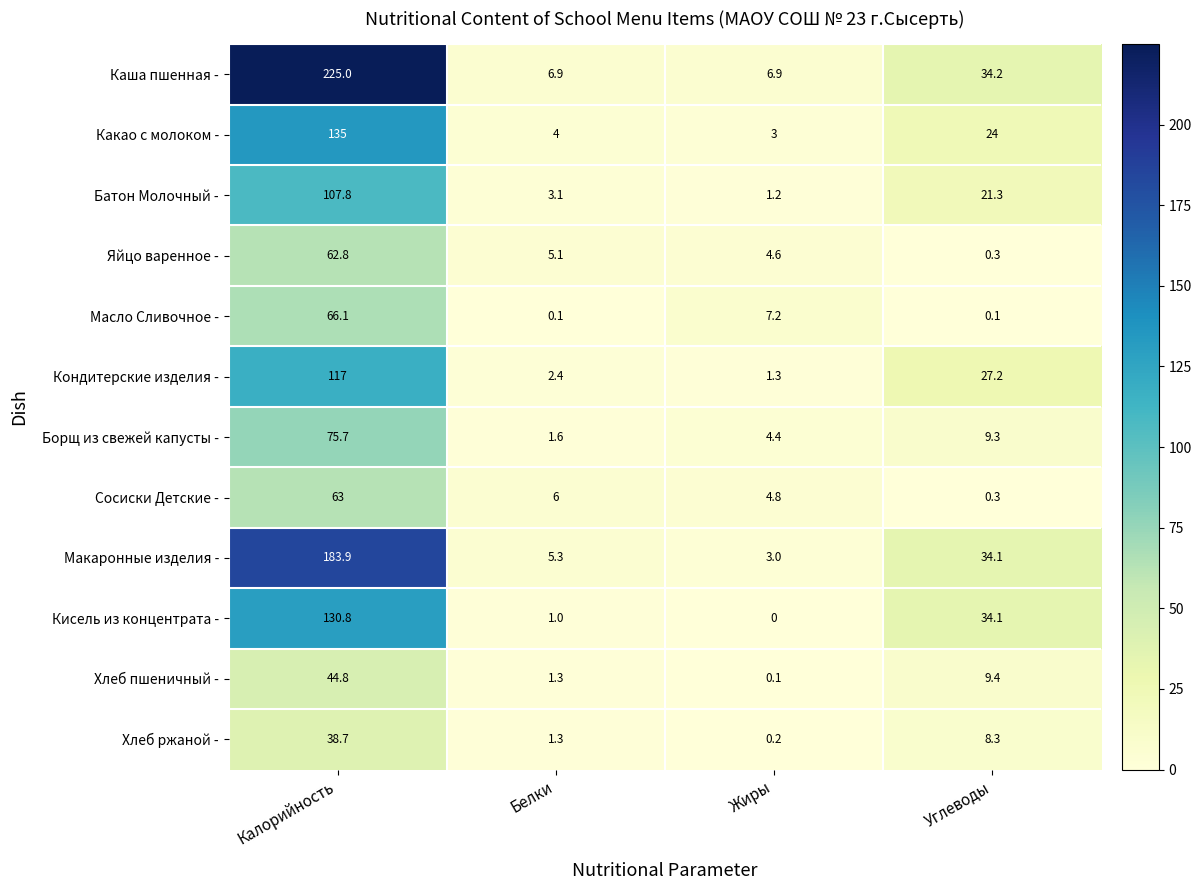

What is the difference between the maximum and minimum values in the Кондитерские изделия - series?

115.7